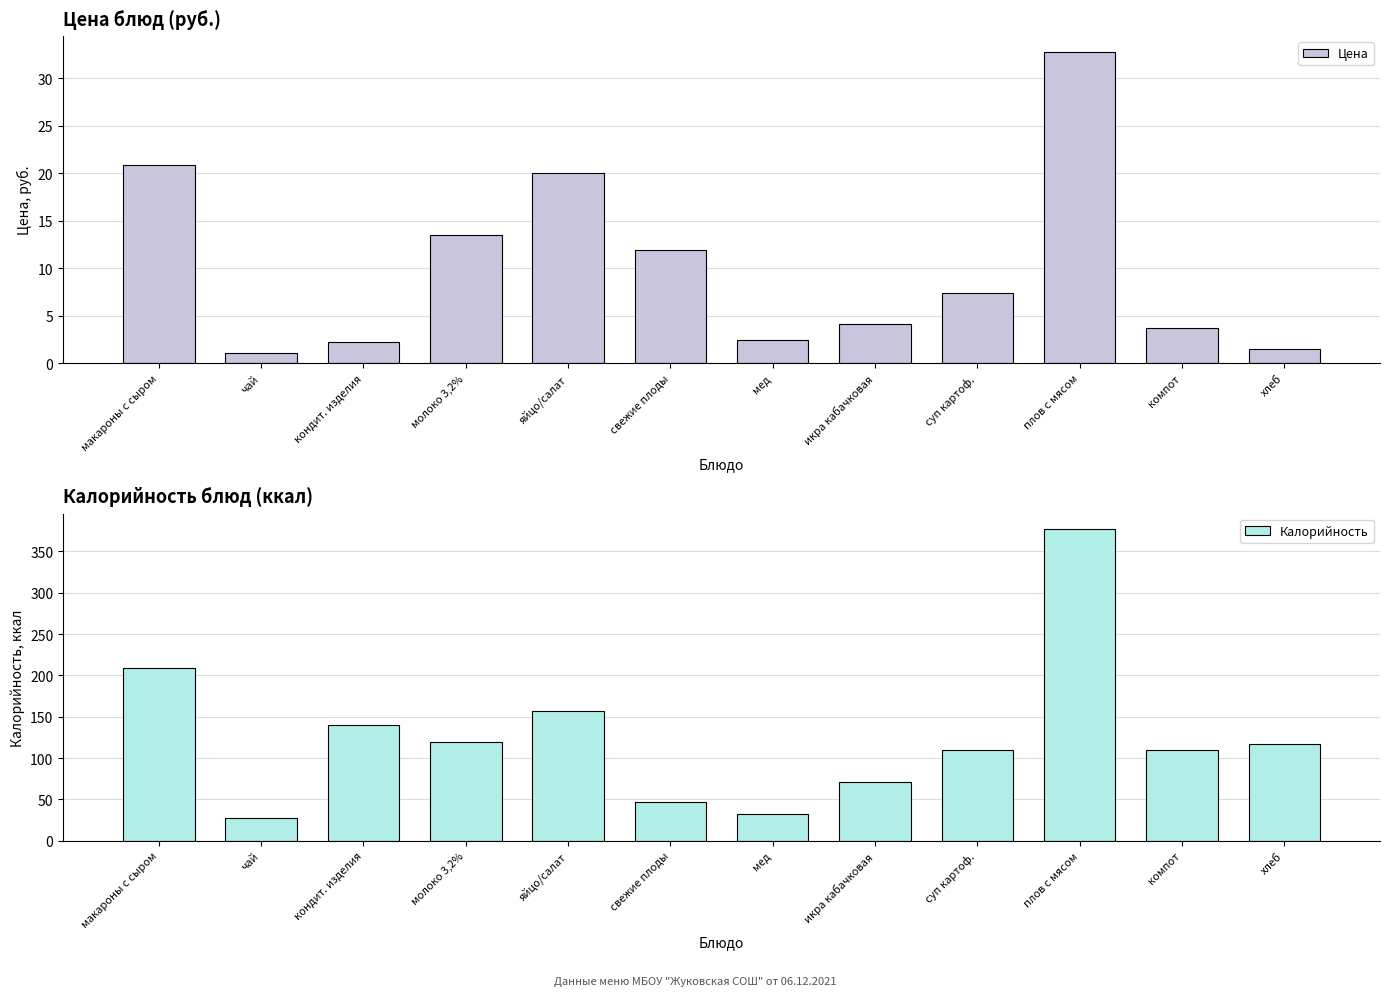

Reading left to right, extract all data points from this chart.

Цена: 20.9	1.1	2.2	13.5	20.0	11.9	2.5	4.1	7.5	32.8	3.7	1.5
Калорийность: 208.5	28.0	140.0	120.0	157.0	47.0	32.8	71.4	110.0	377.0	110.0	117.0